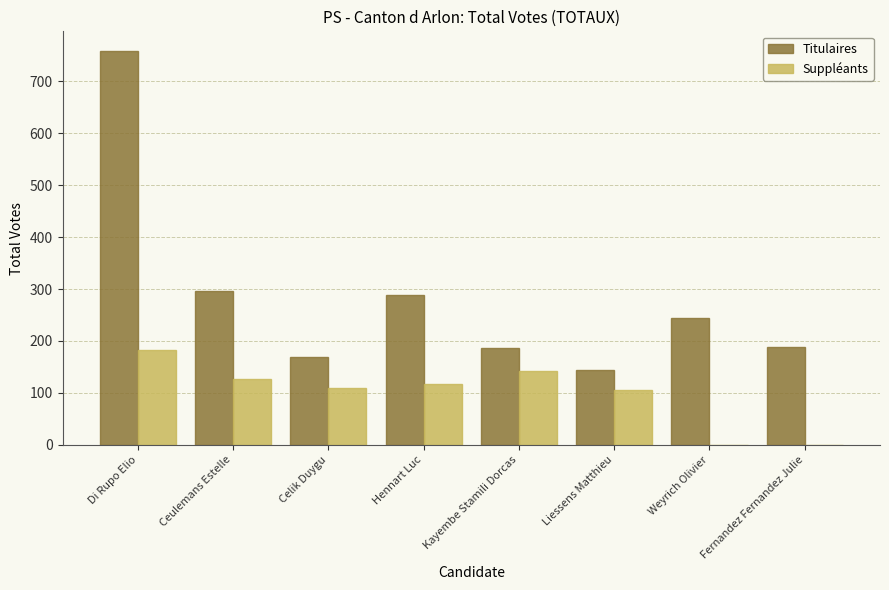

Is the value of Suppléants at Kayembe Stamili Dorcas greater than the value of Titulaires at Weyrich Olivier?

No